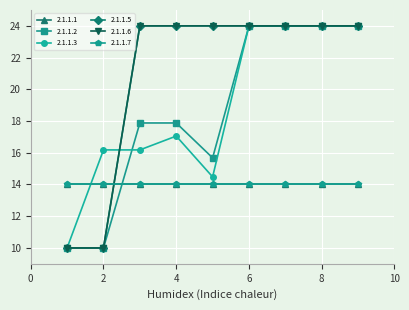

Does the chart have visible grid lines?

Yes